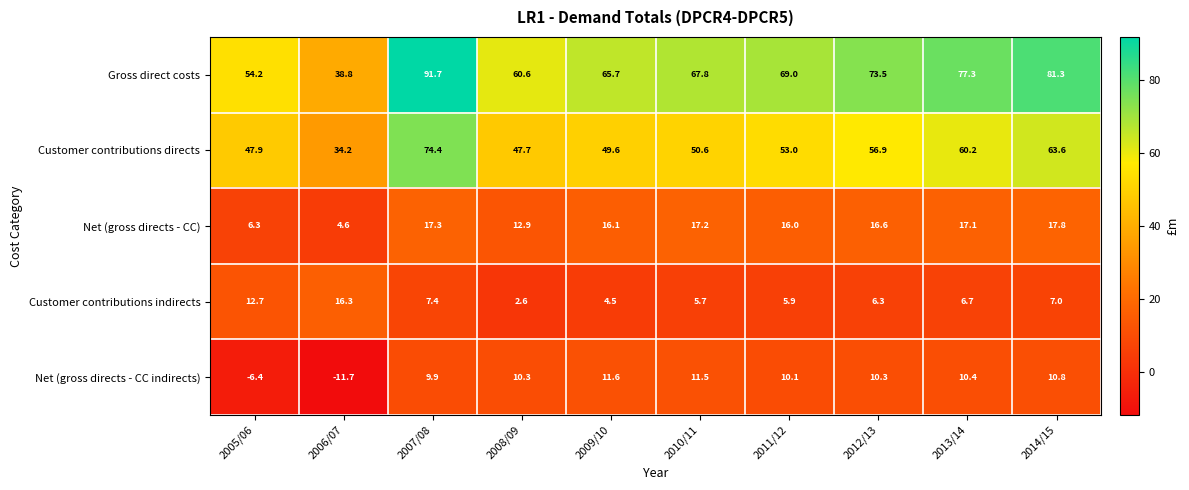

The value of Net (gross directs - CC) at 2009/10 is 16.1. True or false?

True